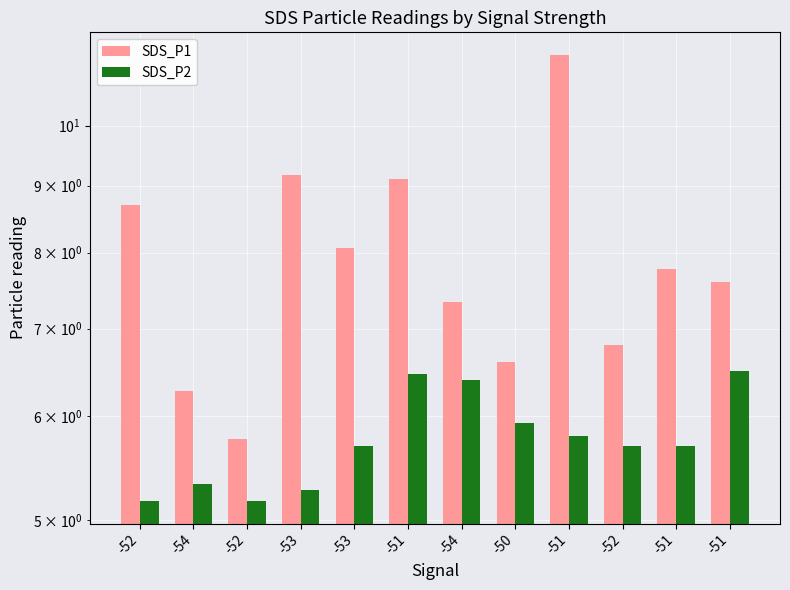

List the labels in order of SDS_P2 value, largest first.

-51, -51, -54, -50, -51, -53, -52, -51, -54, -53, -52, -52